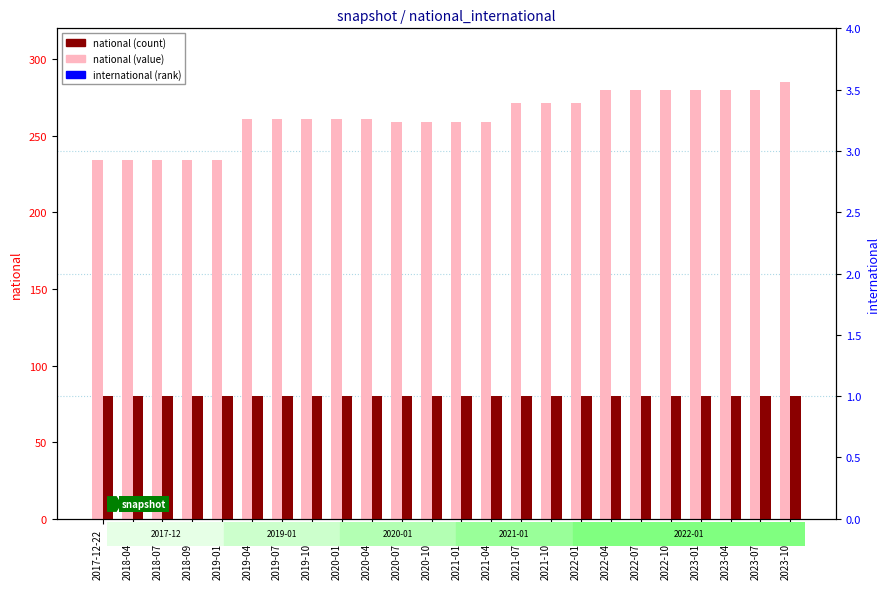

Which series has the widest spread of values?

national